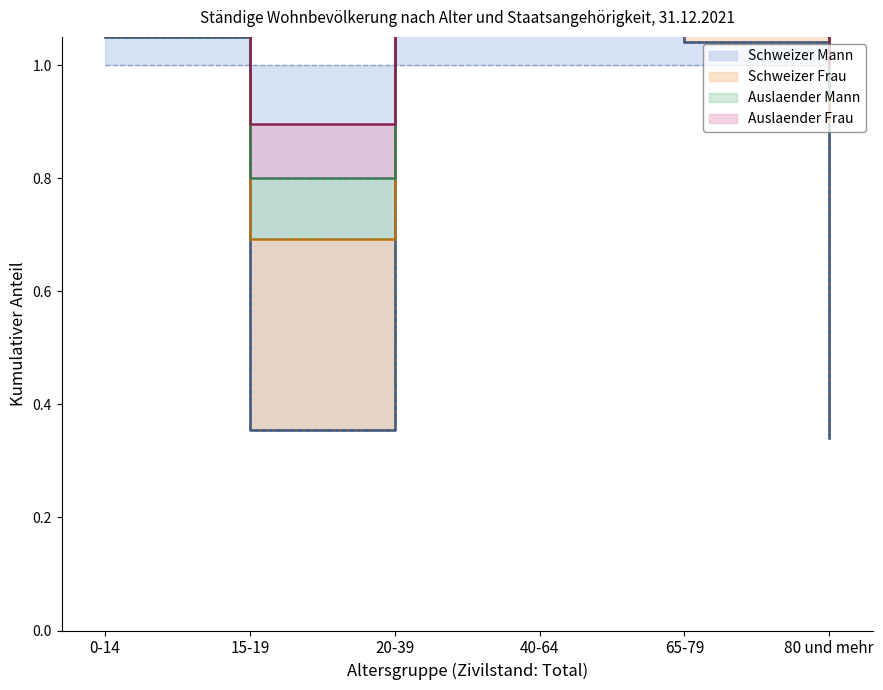

True or false: Schweizer Frau and Schweizer Mann intersect in this chart.

False